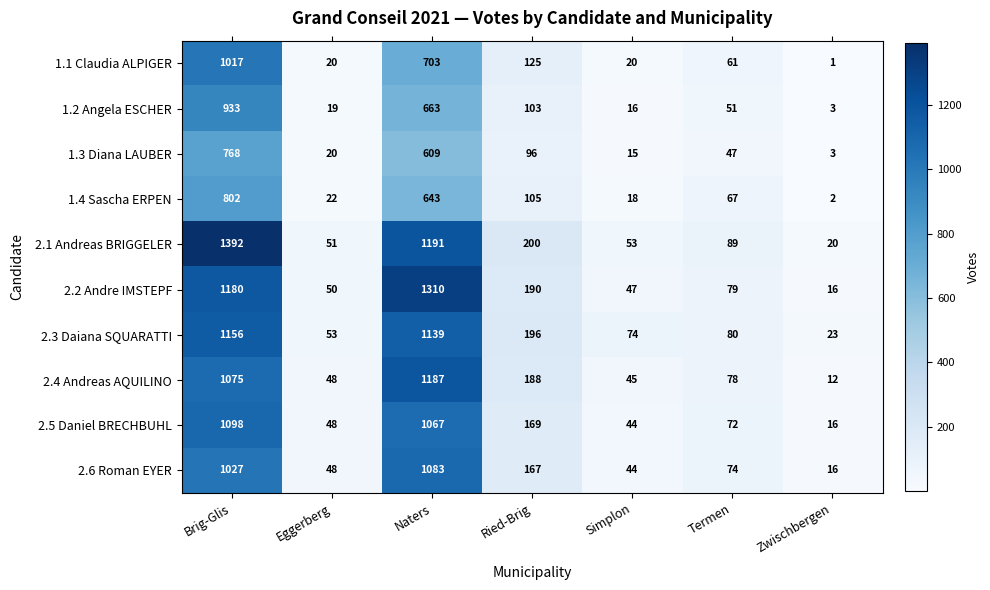

At Ried-Brig, list the series in order from smallest to largest.

1.3 Diana LAUBER, 1.2 Angela ESCHER, 1.4 Sascha ERPEN, 1.1 Claudia ALPIGER, 2.6 Roman EYER, 2.5 Daniel BRECHBUHL, 2.4 Andreas AQUILINO, 2.2 Andre IMSTEPF, 2.3 Daiana SQUARATTI, 2.1 Andreas BRIGGELER